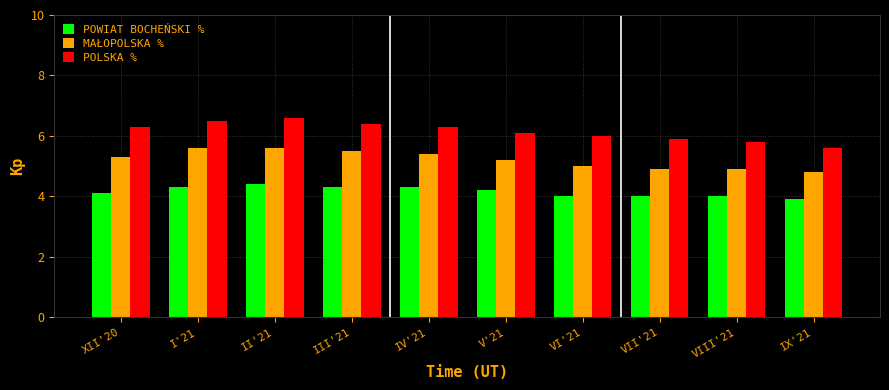

What is the difference between the highest and lowest values at IV'21?

2.0